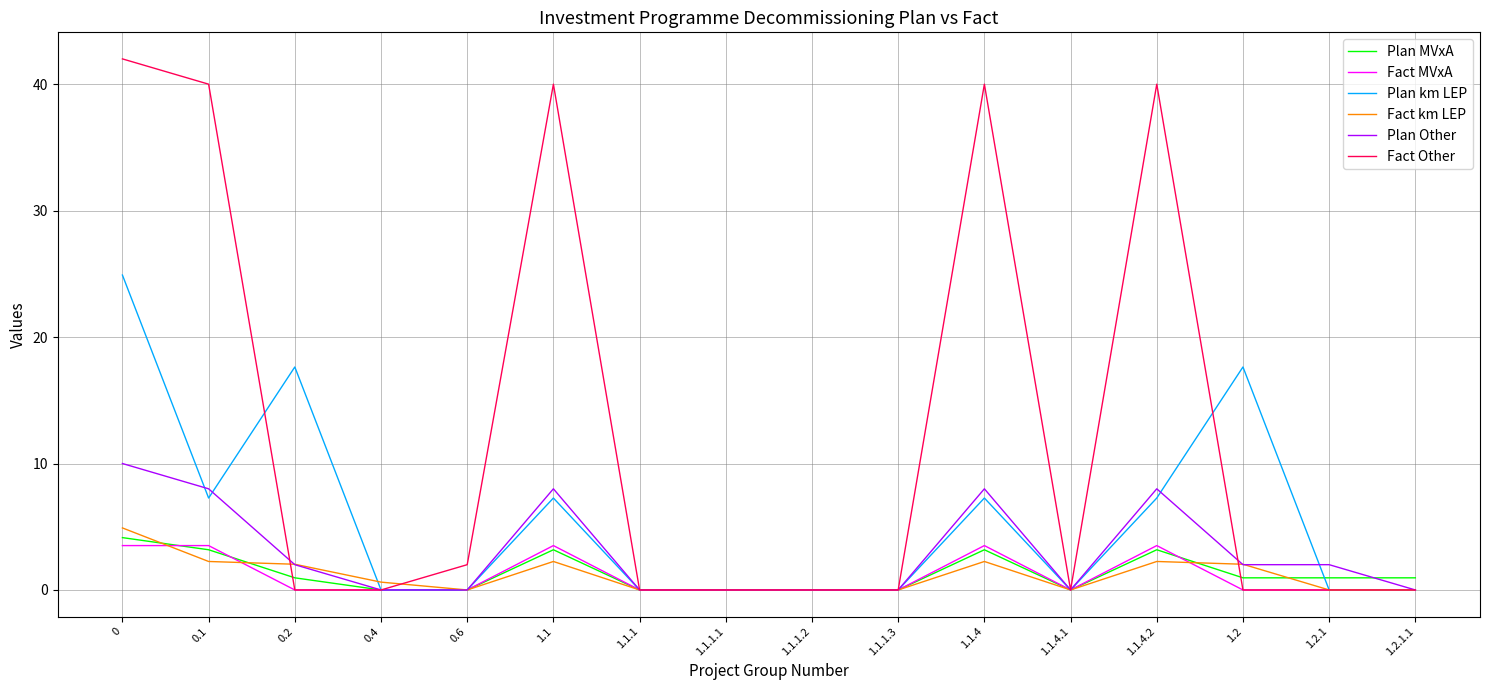

What is the total value across all series at 0.2?

22.6